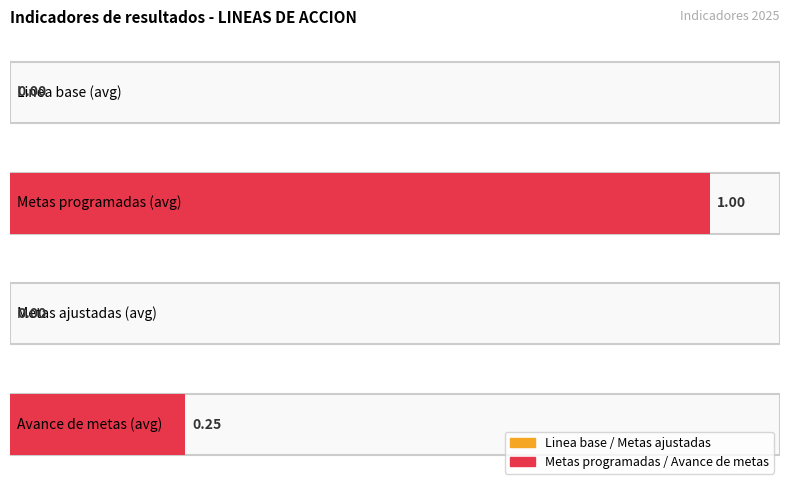

Is the value of Metas ajustadas at Indicador 5 greater than the value of Metas programadas at Indicador 4?

No